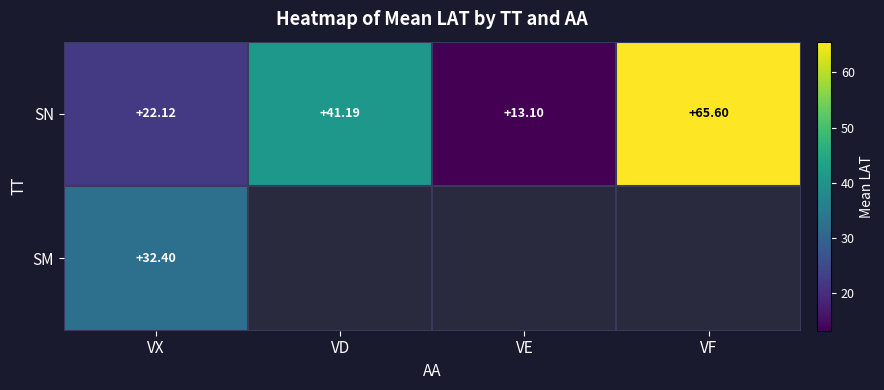

At which label is SN closest to 39?

VD